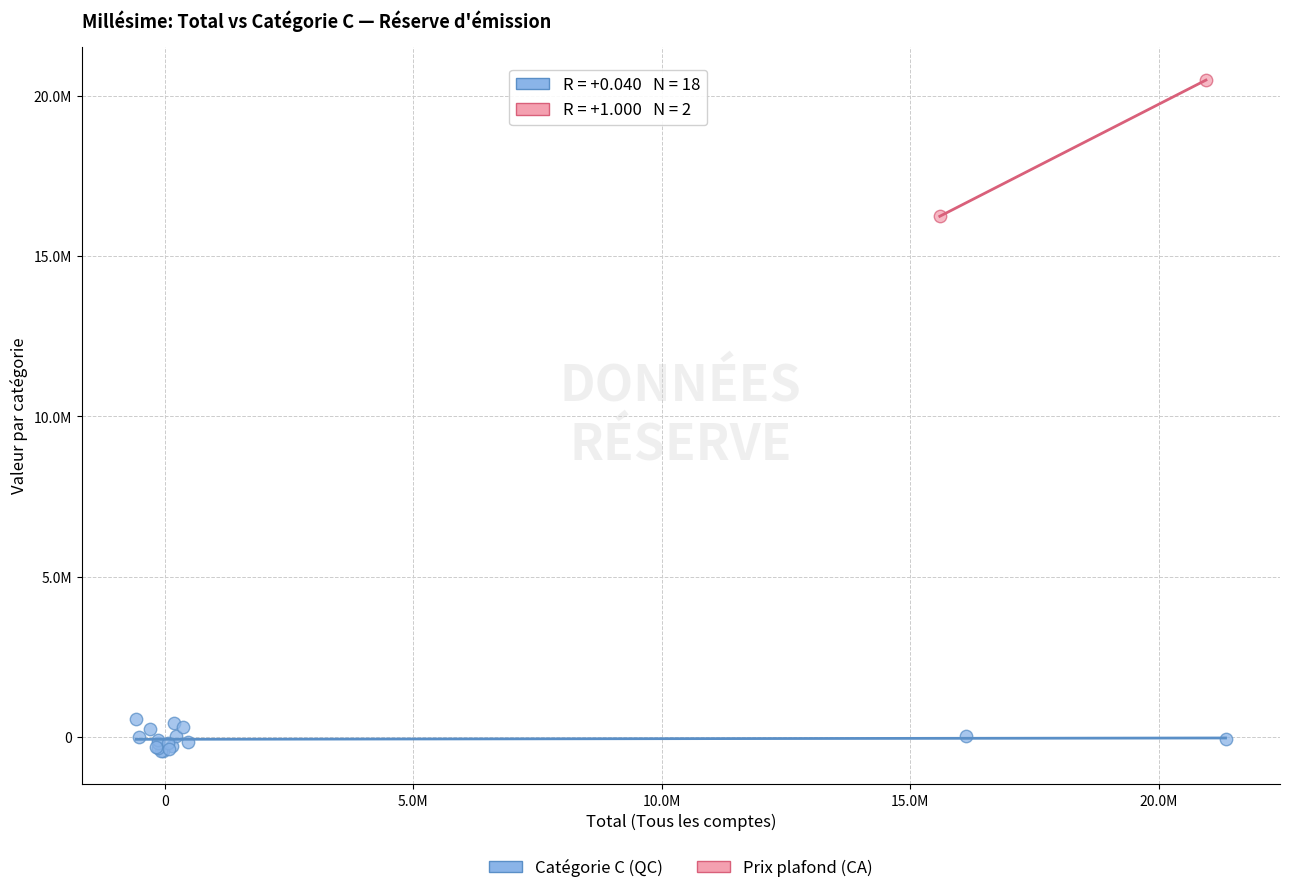

Which series contains the highest Y value?

Prix plafond (CA)